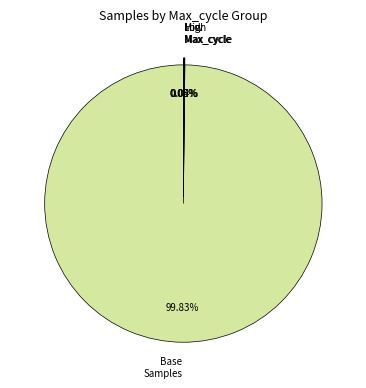

Which category has the biggest portion of the pie?

Base Samples